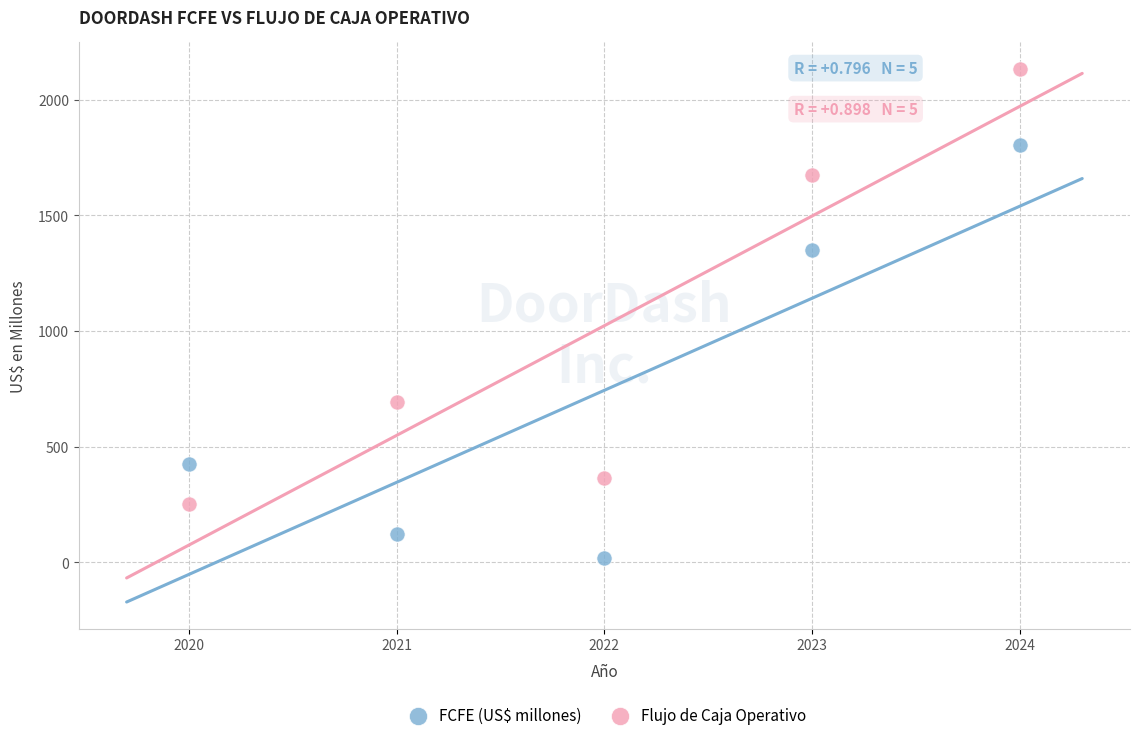

Which series reaches the minimum Y coordinate?

FCFE (US$ millones)